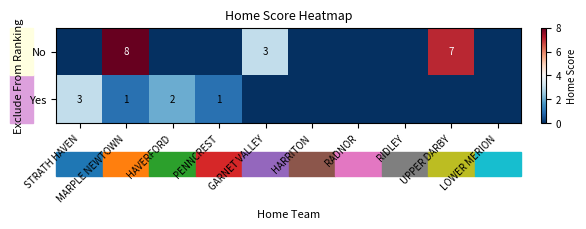

The Yes series shows 1 at MARPLE NEWTOWN. True or false?

True